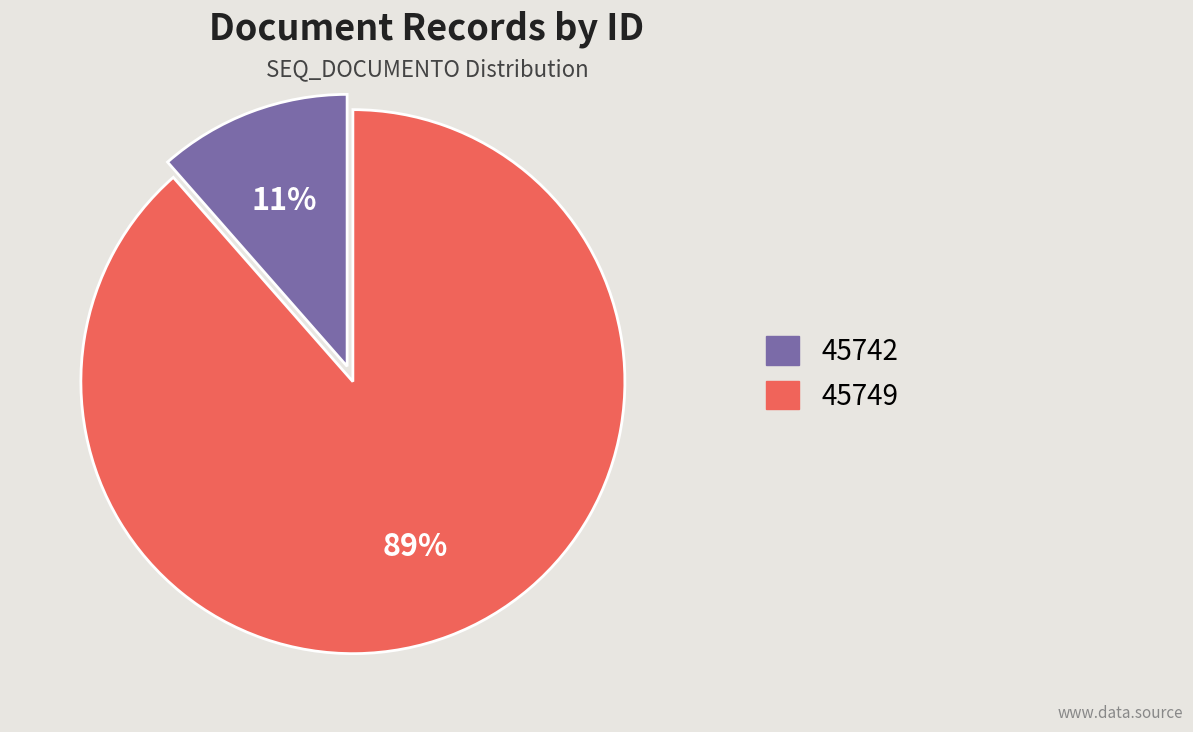

How many segments does this pie chart have?

2